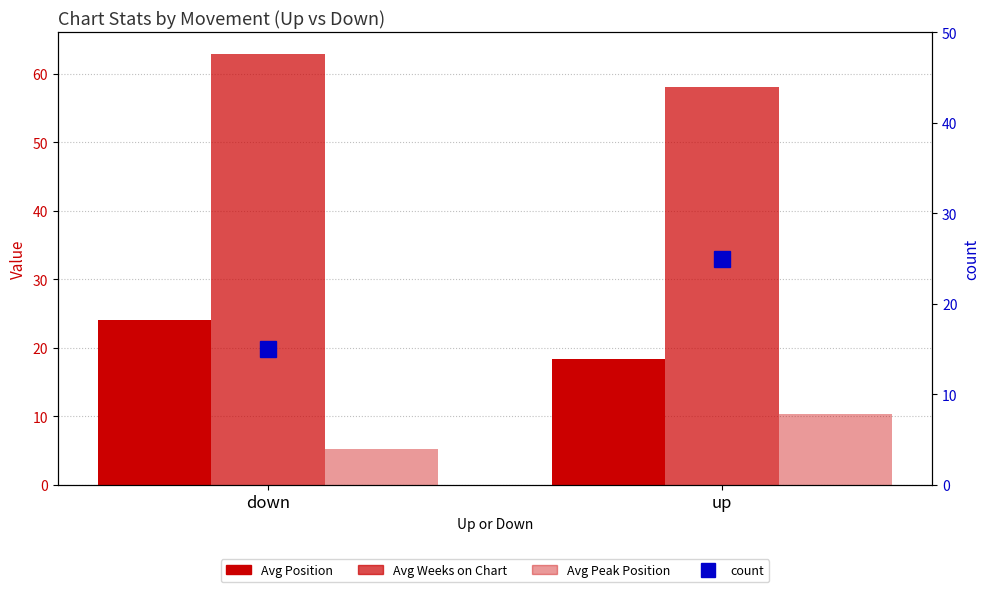

What is the sum of all Avg Position values?

42.5